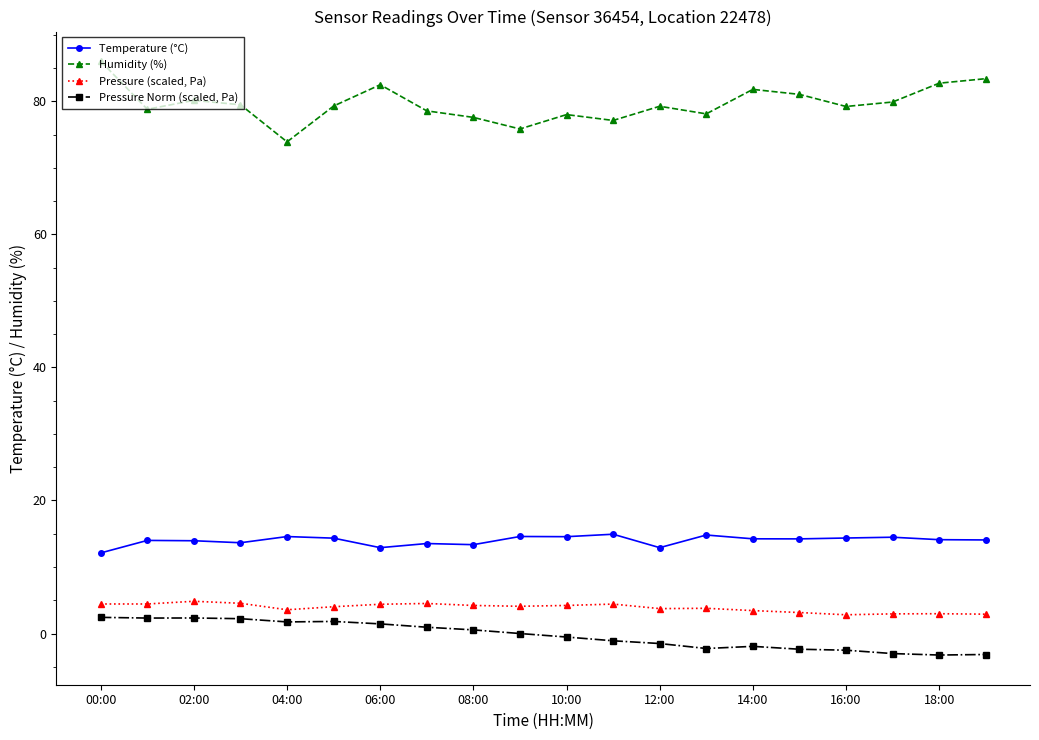

List the series in order of their peak value, lowest first.

Pressure Norm (scaled, Pa), Pressure (scaled, Pa), Temperature (°C), Humidity (%)